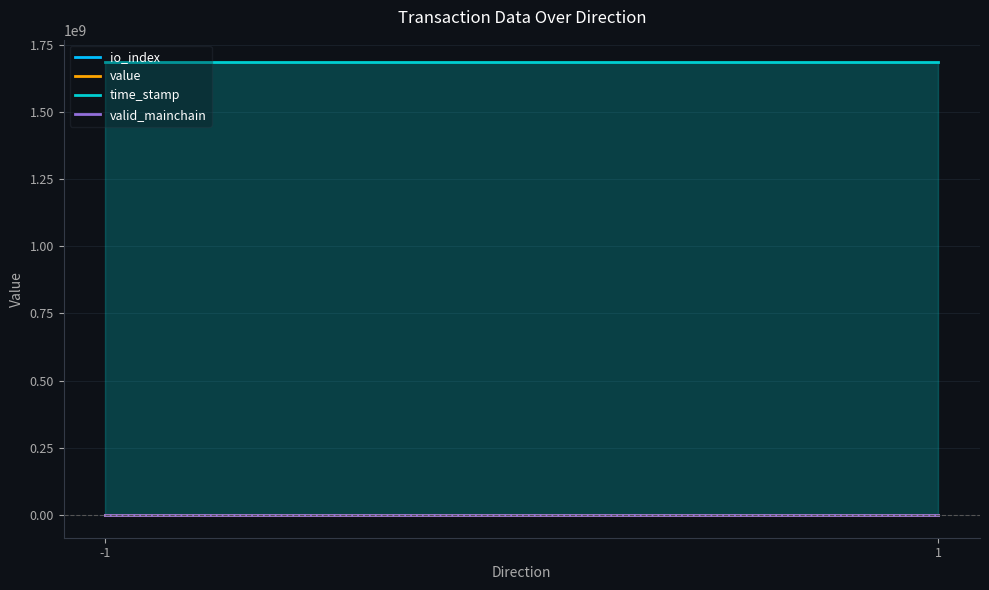

Where is time_stamp nearest to the value 1684344496?

-1